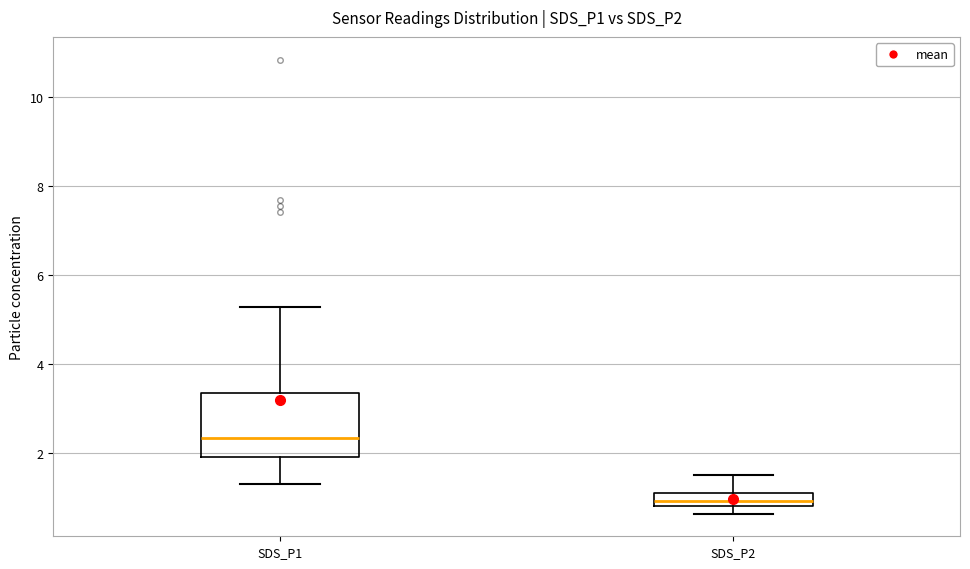

Which box's median line is the lowest?

SDS_P2